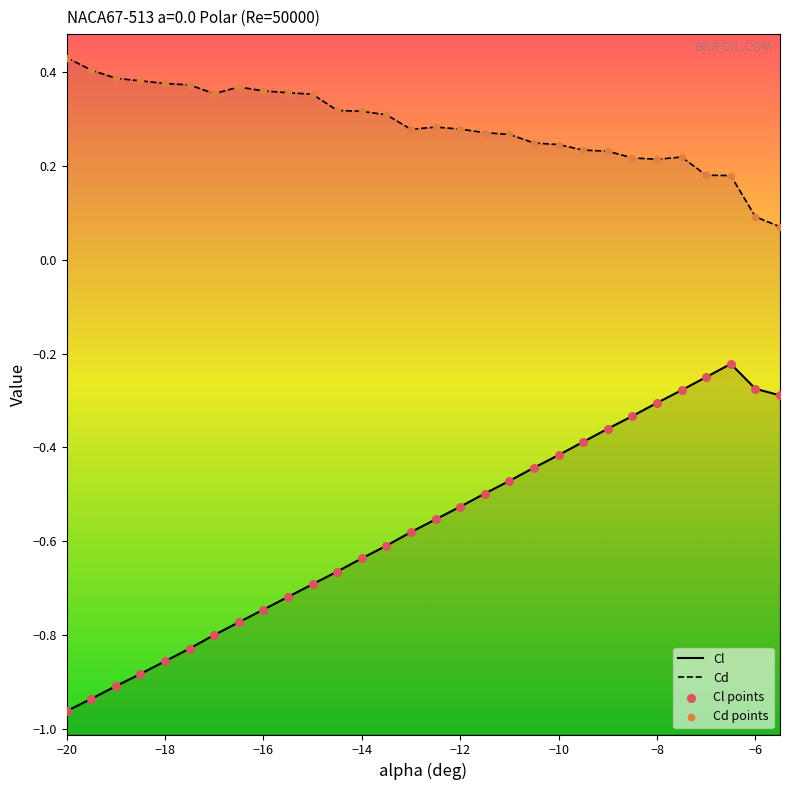

At how many categories does at least one series exceed 0?

30